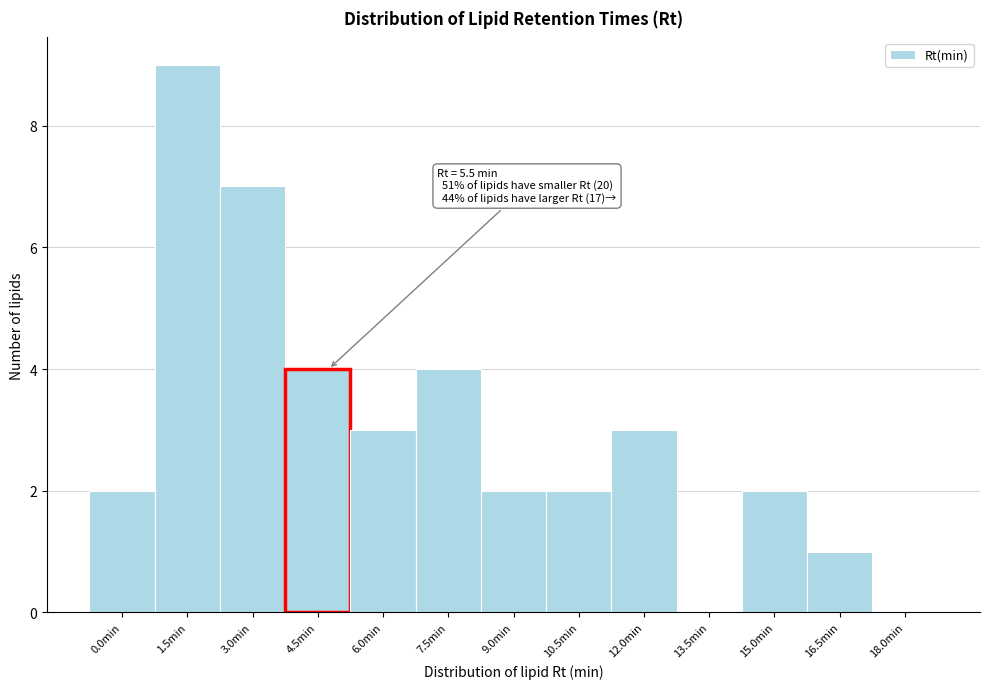

Reading left to right, list all the values displayed in this chart.

0.0min=2	1.5min=9	3.0min=7	4.5min=4	6.0min=3	7.5min=4	9.0min=2	10.5min=2	12.0min=3	13.5min=0	15.0min=2	16.5min=1	18.0min=0